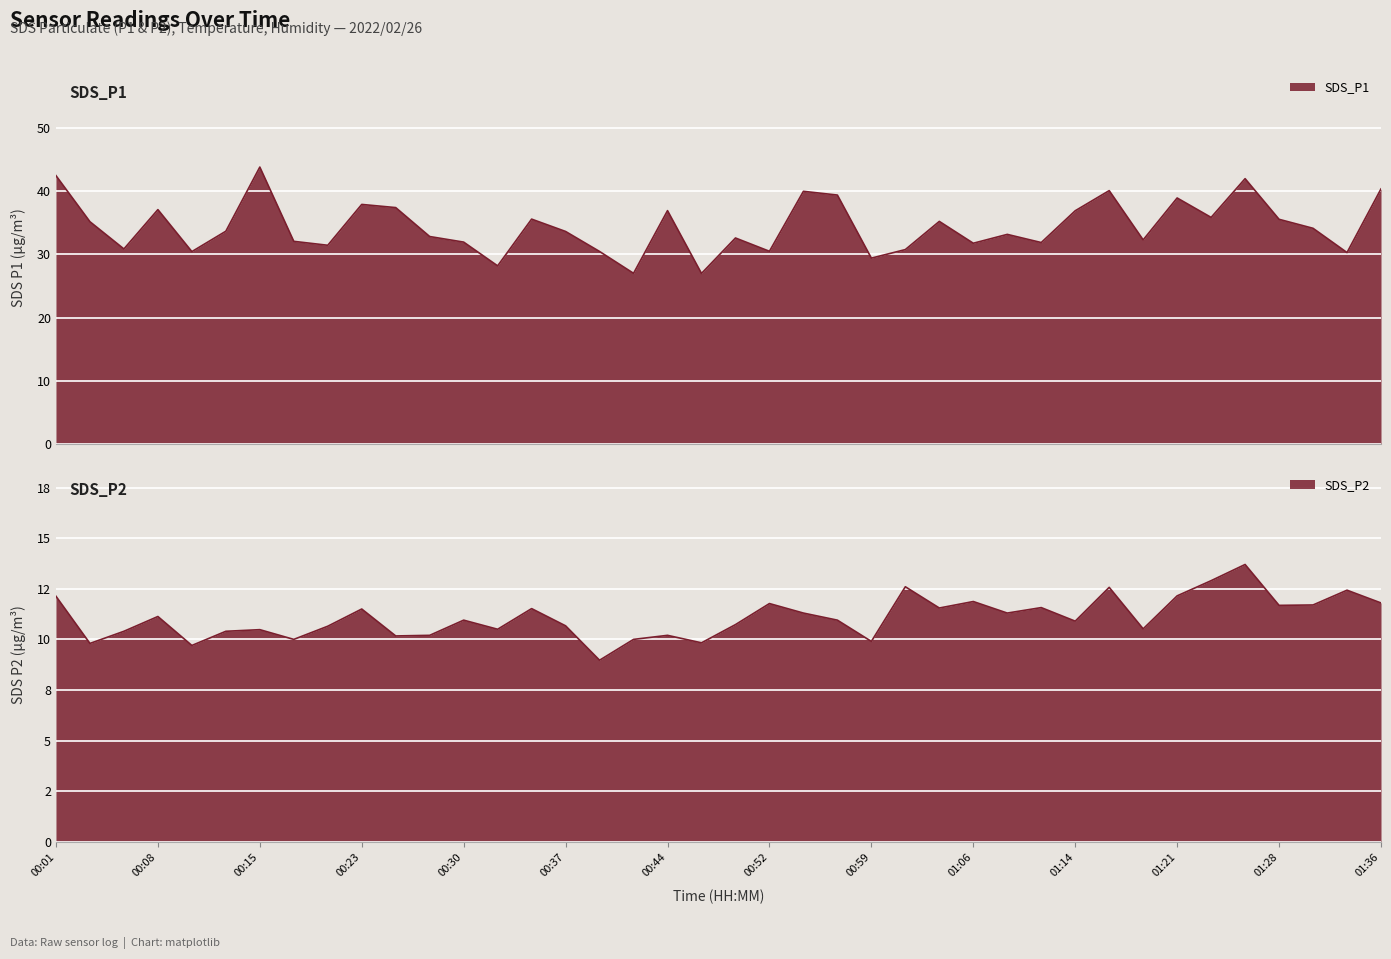

The SDS_P2 series shows 10.9 at 01:14. True or false?

True